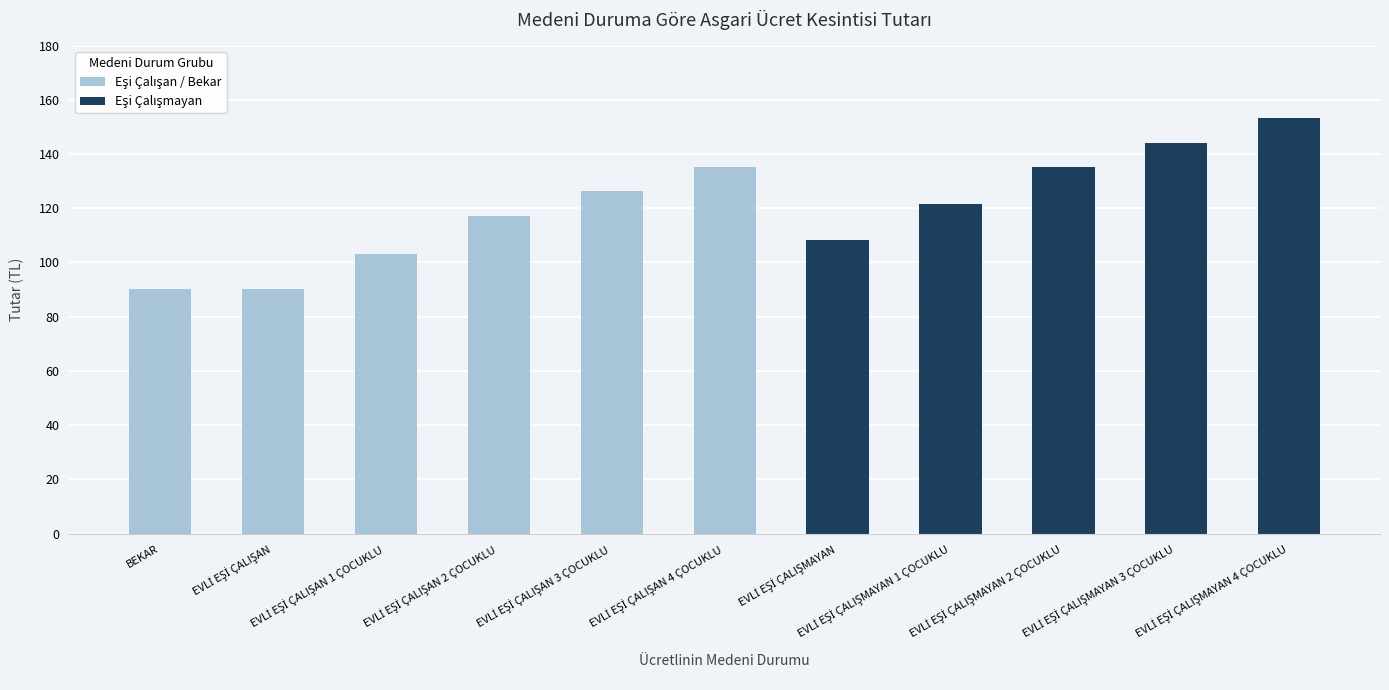

What is the average value?

120.4